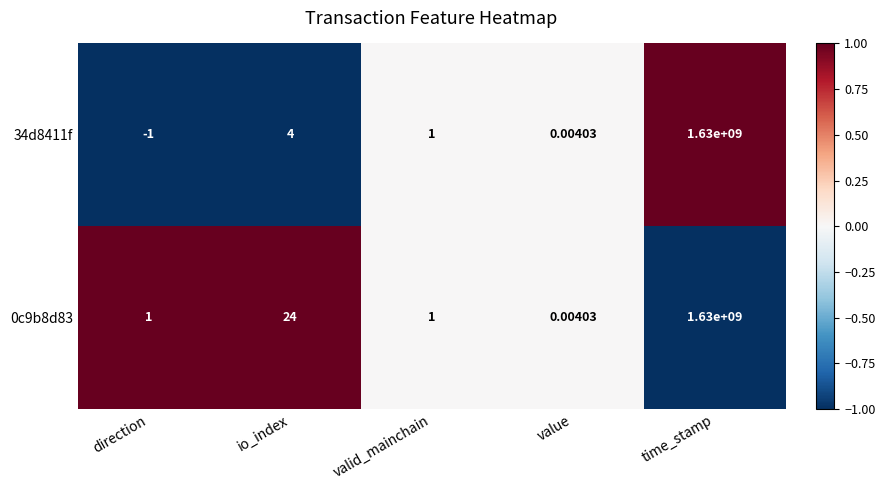

At which label does 34d8411f first exceed 1?

io_index